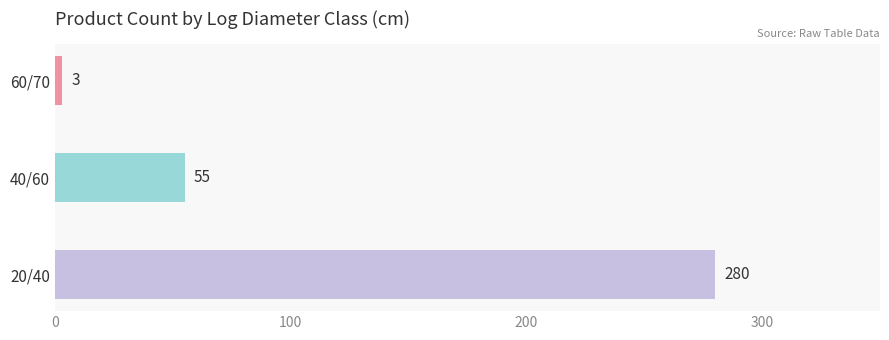

Where is the data nearest to the value 141?

40/60